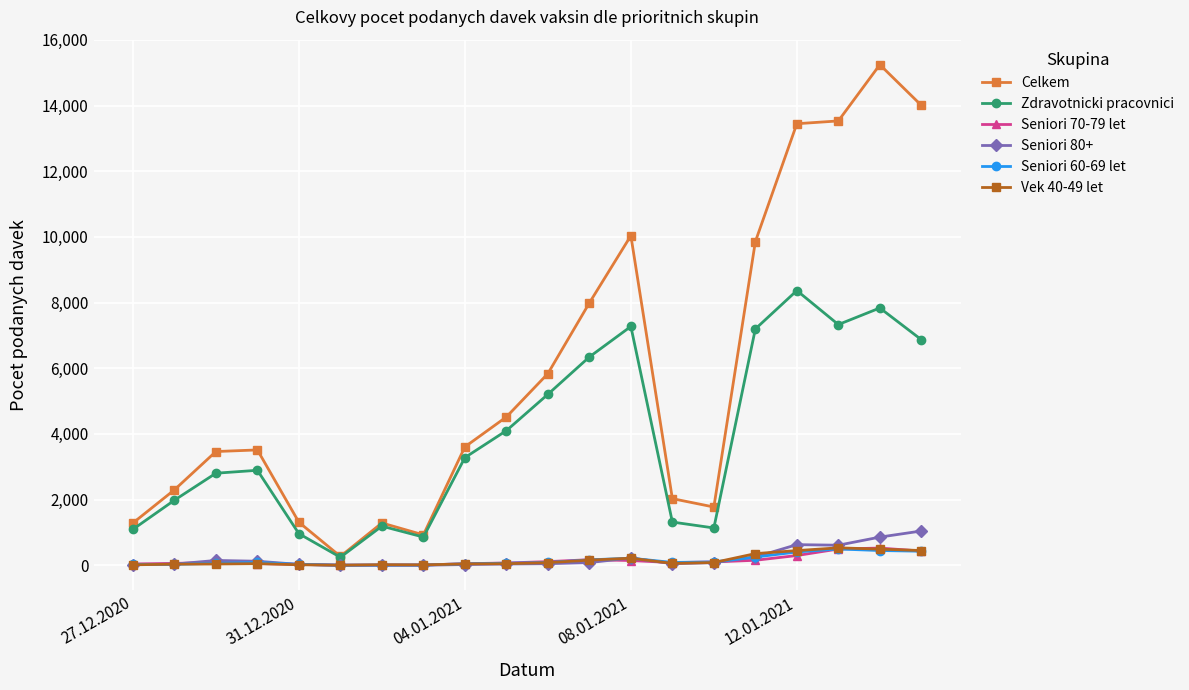

True or false: Vek 40-49 let has more than 0 points higher than both neighbors.

True